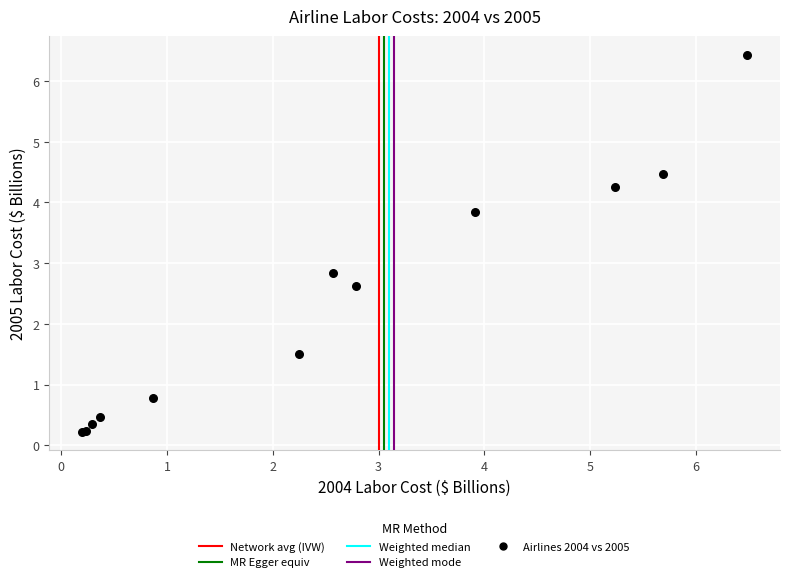

What Y value in the scatter plot is closest to 3?

2.8